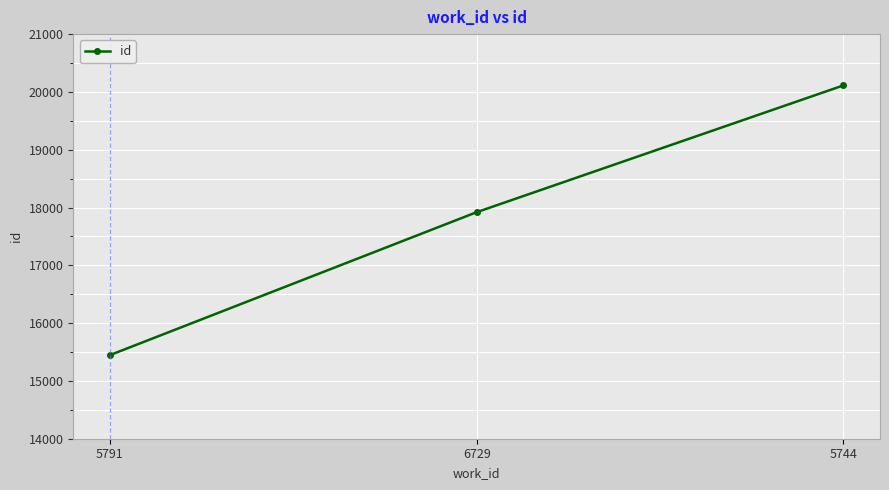

What is the ratio of the value at 5744 to the value at 5791?

1.3